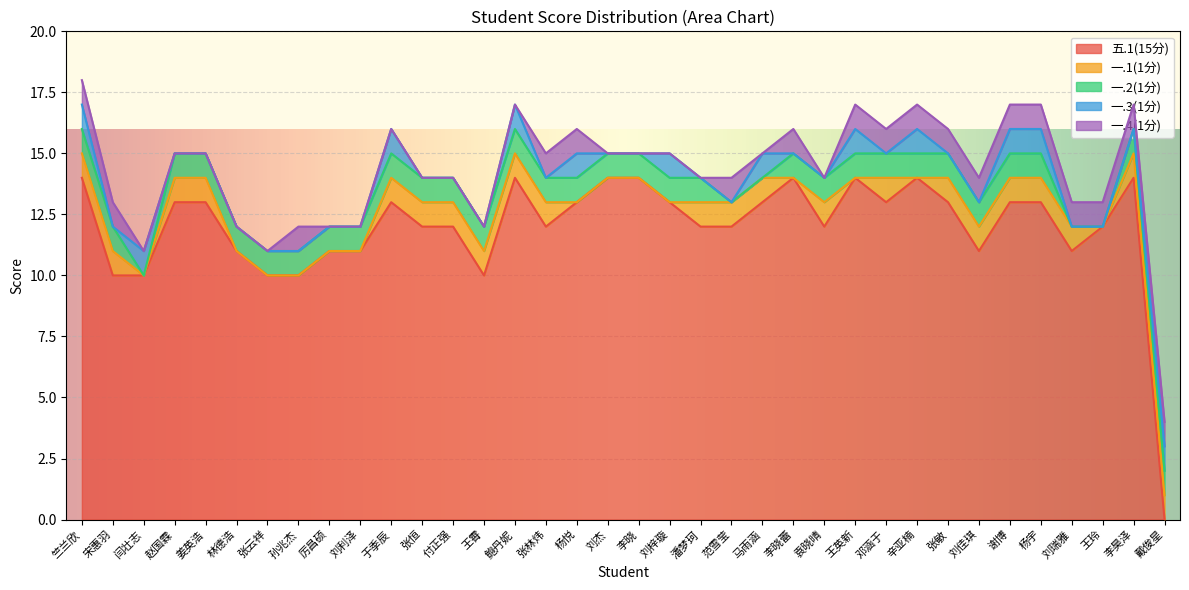

How many intersections are there between 一.3(1分) and 五.1(15分)?

1